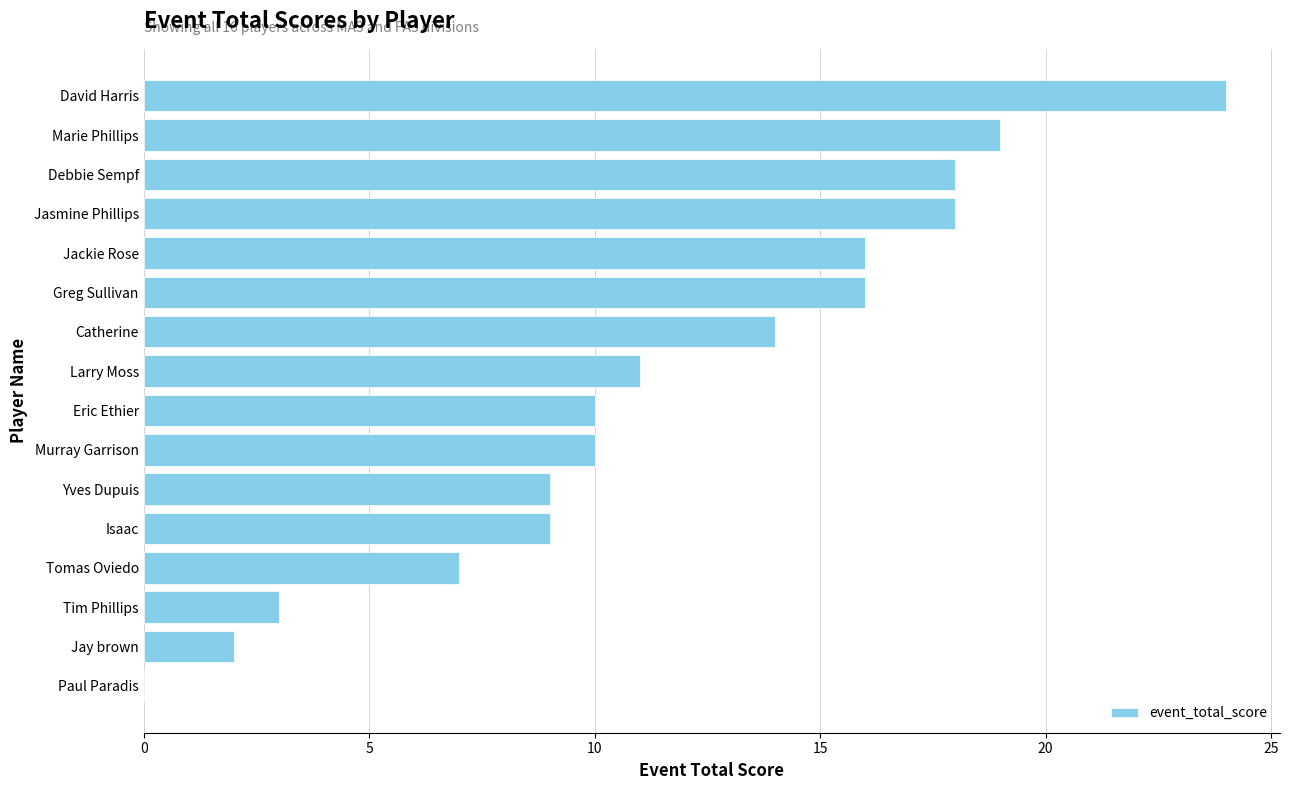

Does the chart contain stacked bars?

No